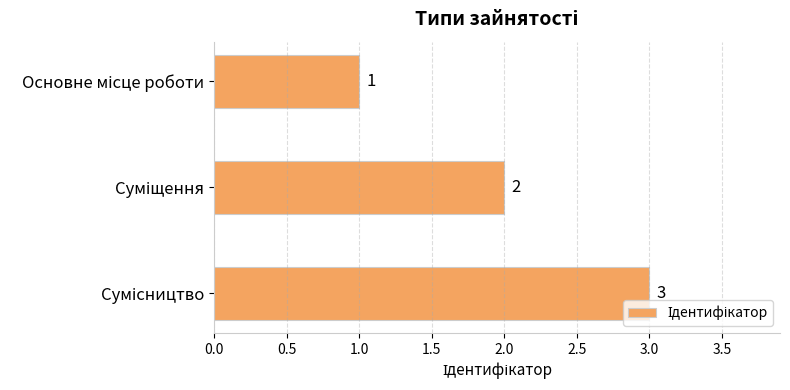

What is the maximum value shown in the chart?

3